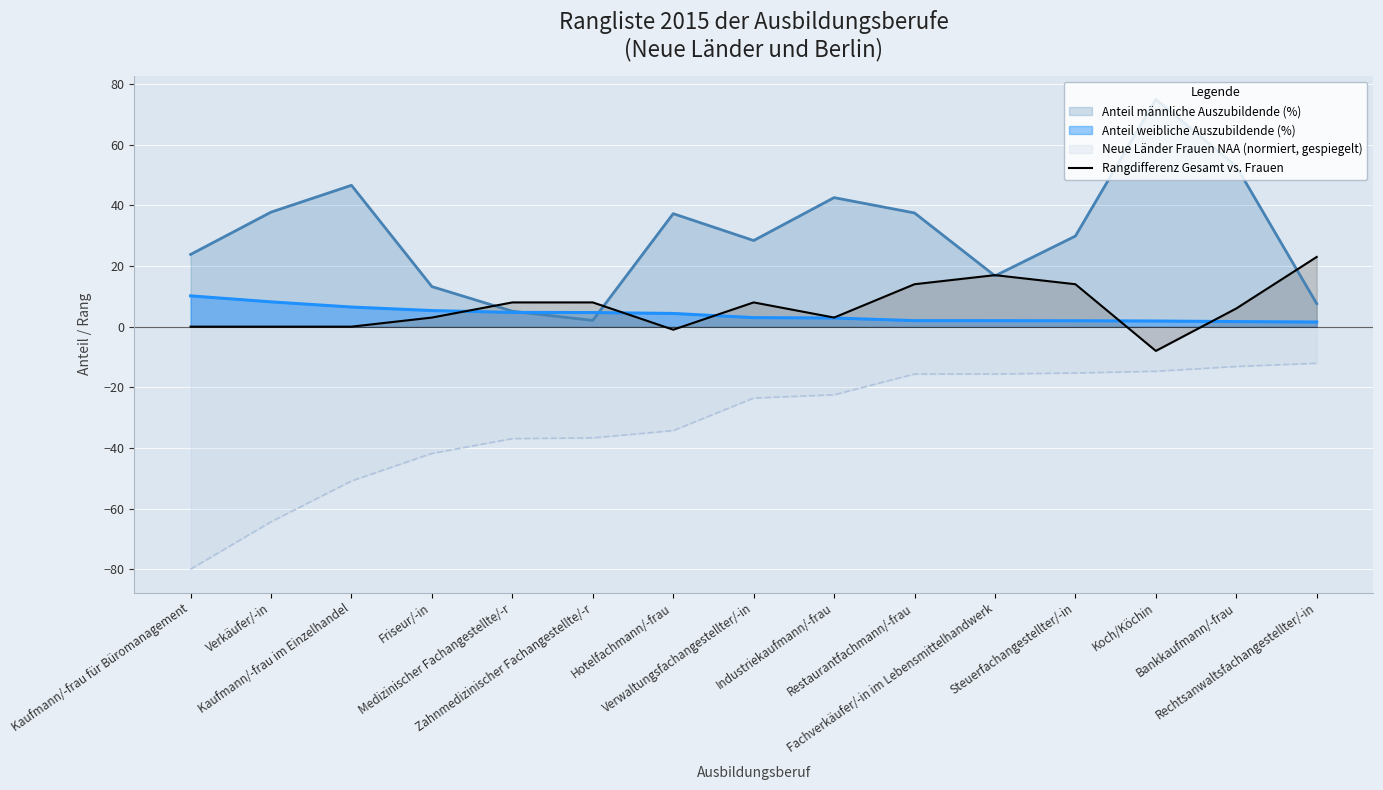

The value at Medizinischer Fachangestellte/-r is 8. True or false?

True